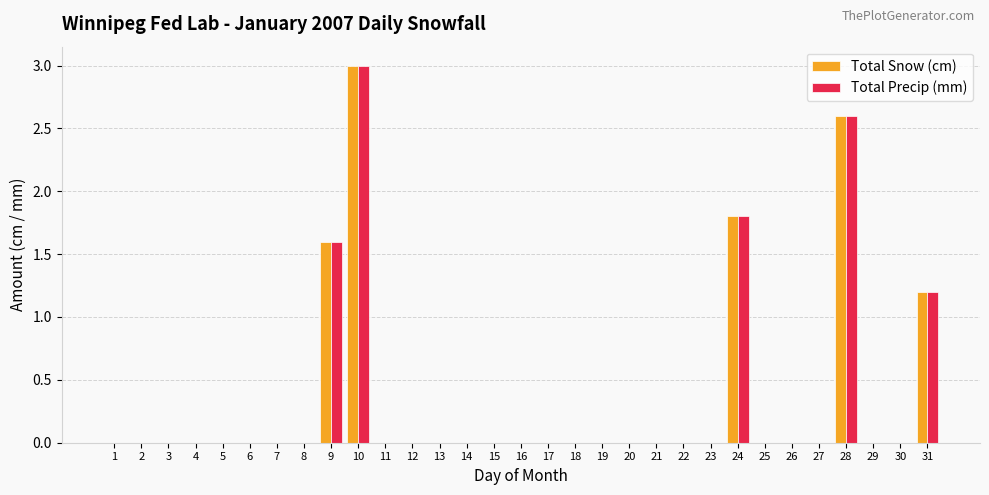

What is the sum of the Total Snow (cm) values at 28 and 26?

2.6